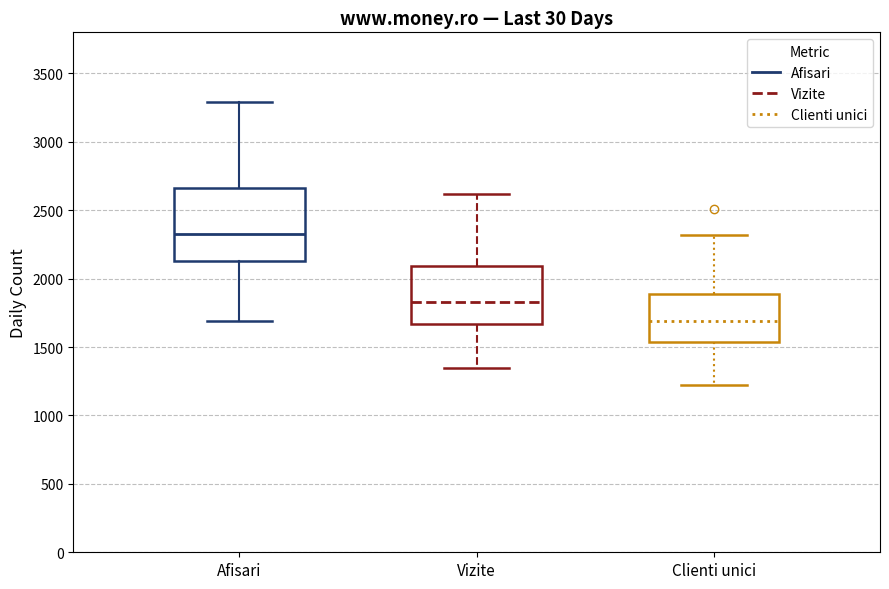

Reading left to right, read every box against the y-axis: the position of its median line, the range the box covers, and the ends of its whiskers. The values are not printed on the chart, so give them approximately, as read against the axis.

Afisari: median 2300, box 2150 to 2650, whiskers 1700 to 3300
Vizite: median 1850, box 1650 to 2100, whiskers 1350 to 2600
Clienti unici: median 1700, box 1550 to 1900, whiskers 1250 to 2300